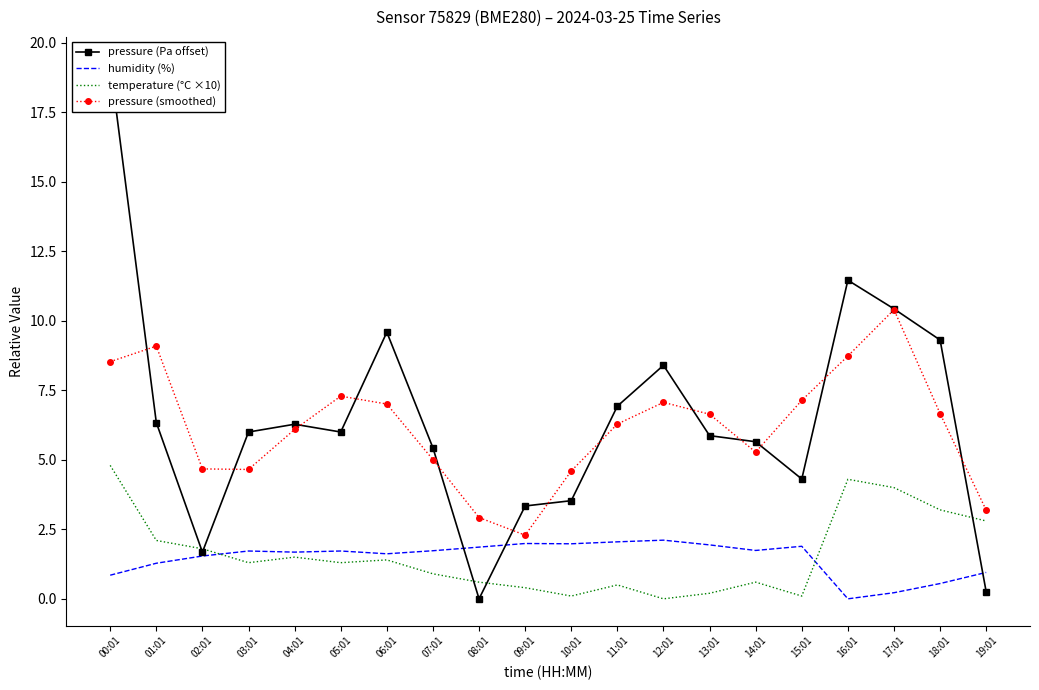

What is the difference between the maximum and minimum values in the temperature (°C ×10) series?

4.8